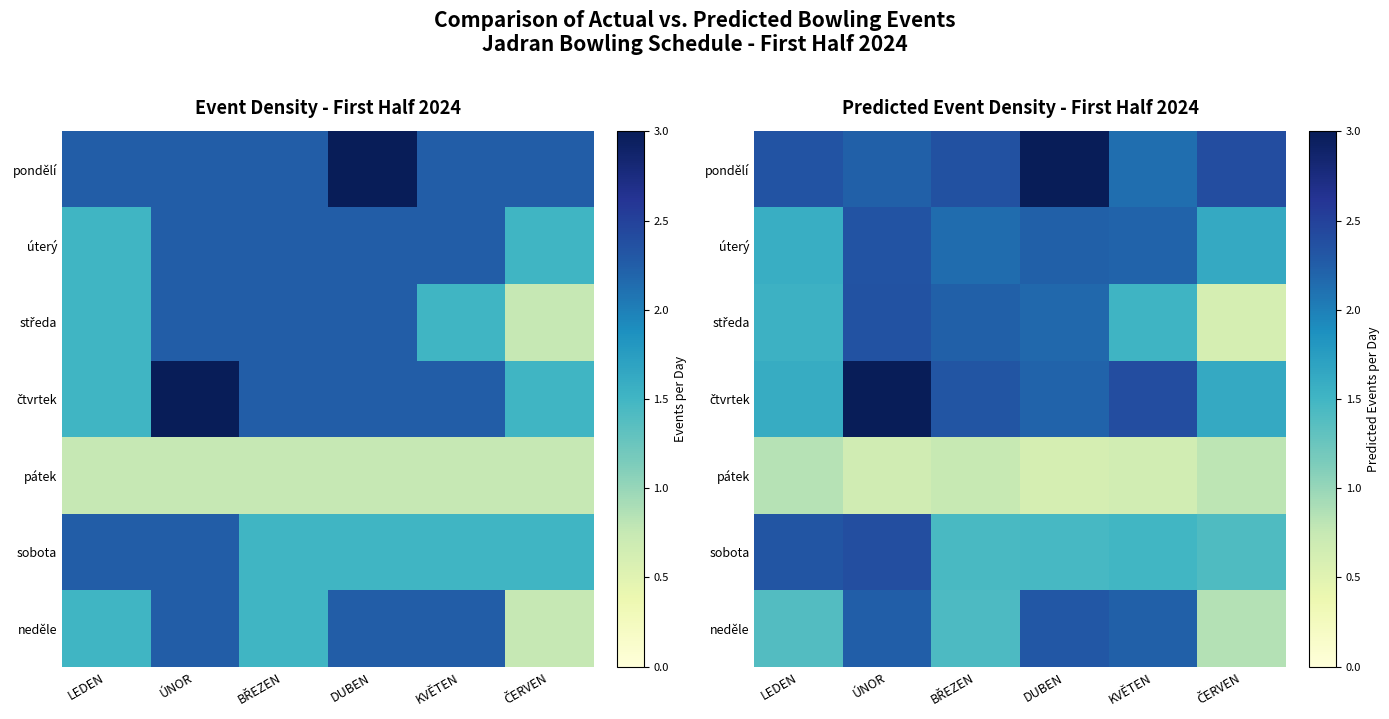

At which label is úterý closest to 1?

LEDEN